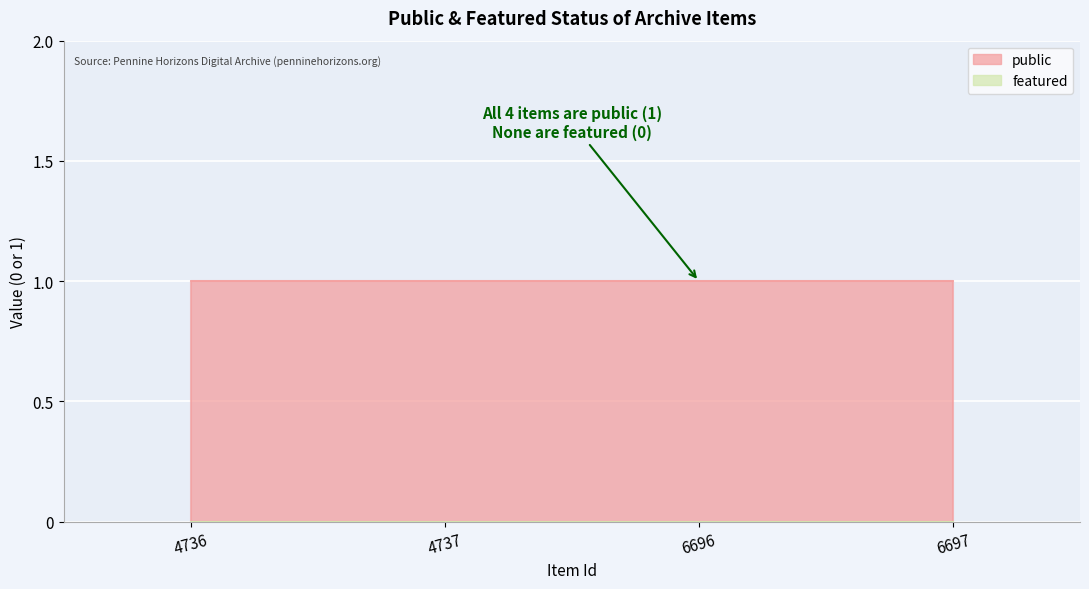

At how many categories does at least one series exceed 0?

4